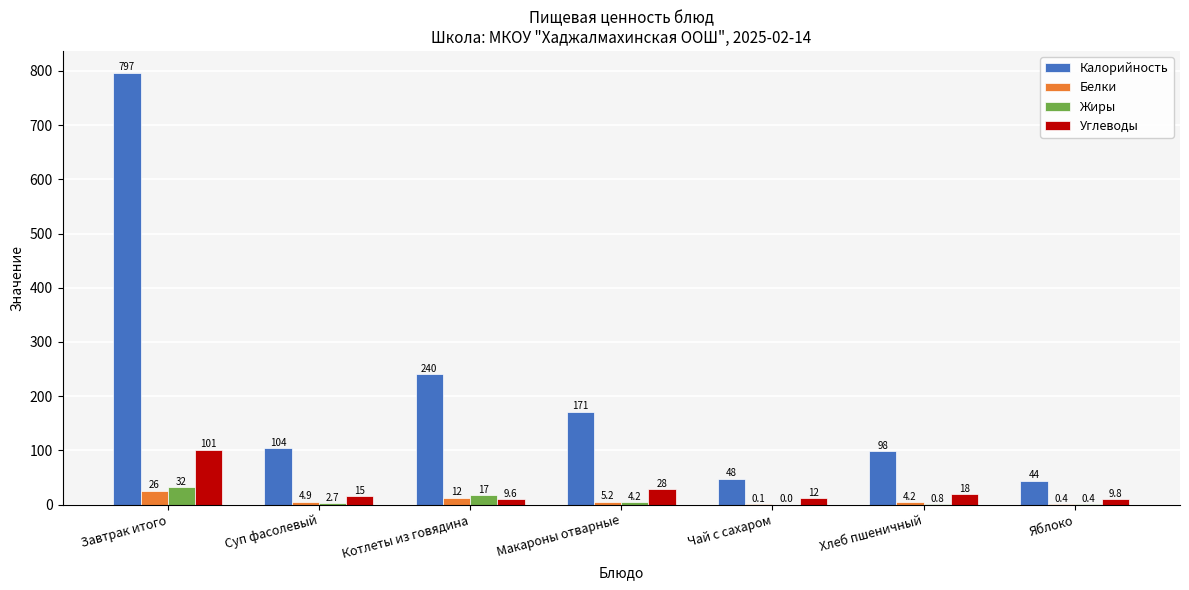

At which label is Калорийность closest to 420?

Котлеты из говядина